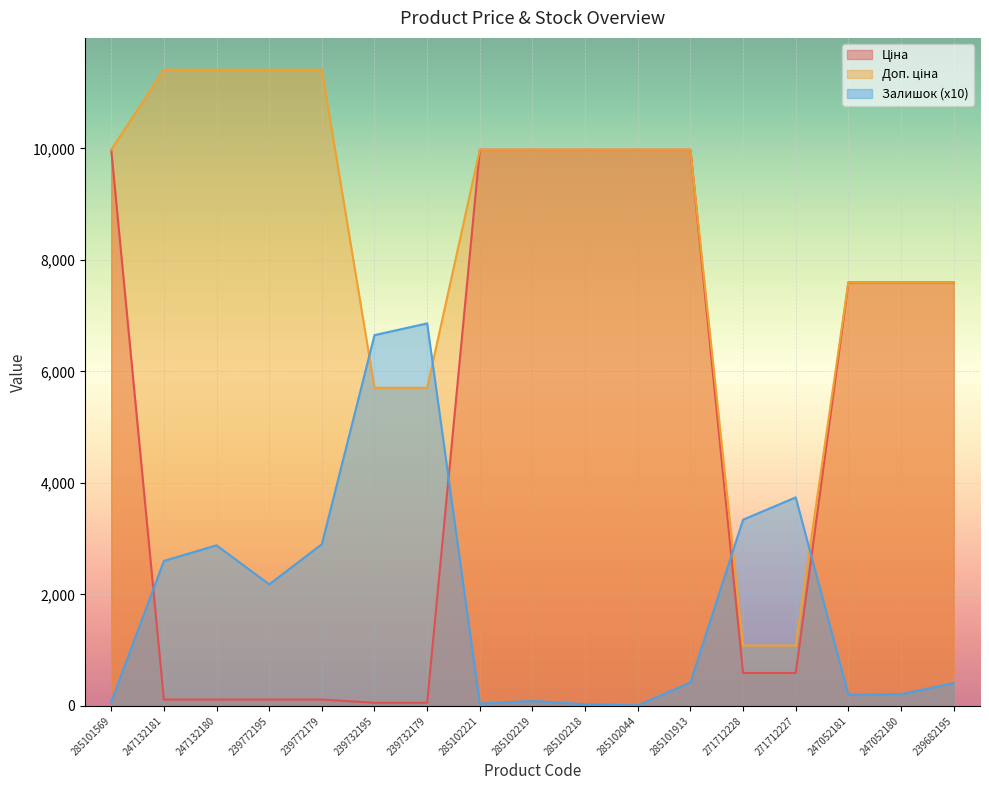

The value of Залишок at 239772195 is 1480.7. True or false?

False